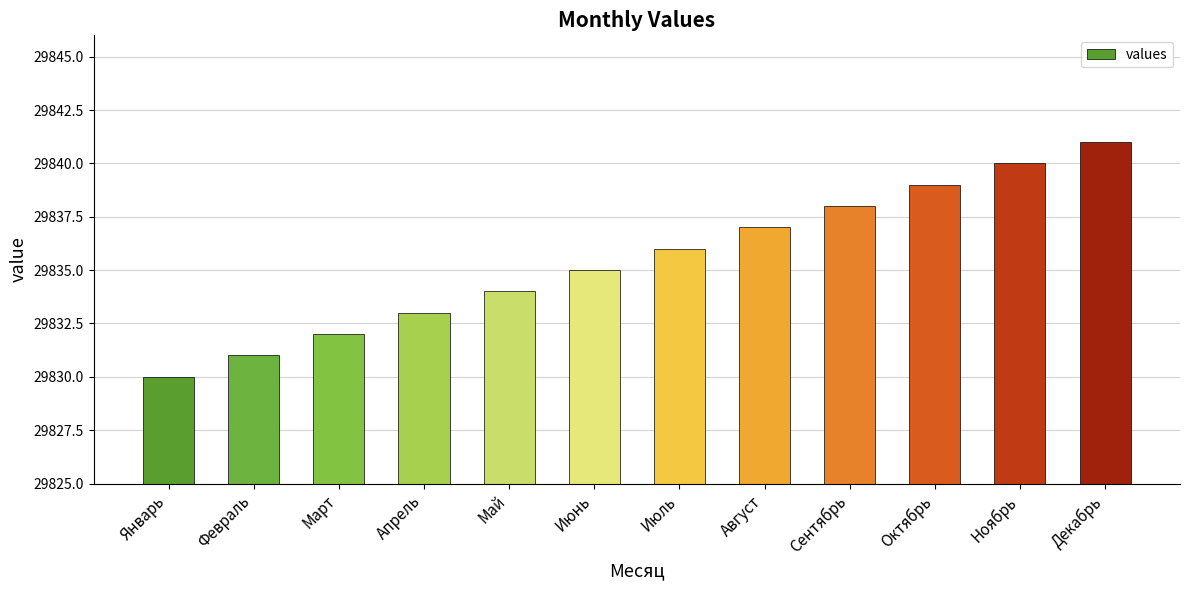

Reading right to left, transcribe all the data shown in this chart.

Декабрь=29841	Ноябрь=29840	Октябрь=29839	Сентябрь=29838	Август=29837	Июль=29836	Июнь=29835	Май=29834	Апрель=29833	Март=29832	Февраль=29831	Январь=29830